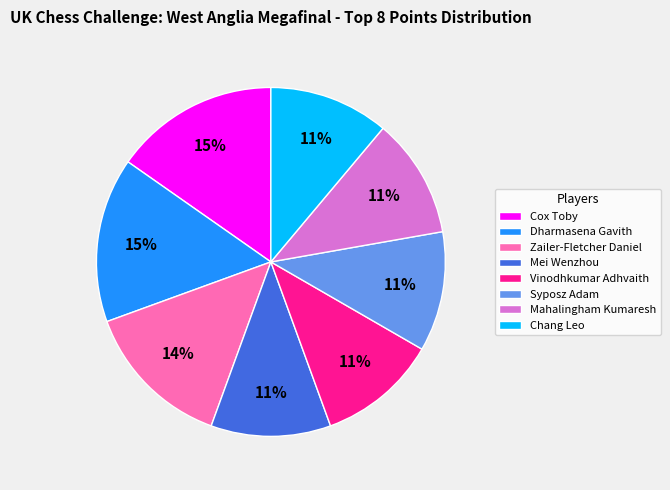

What percentage is the Dharmasena Gavith slice, to the nearest percent?

15%